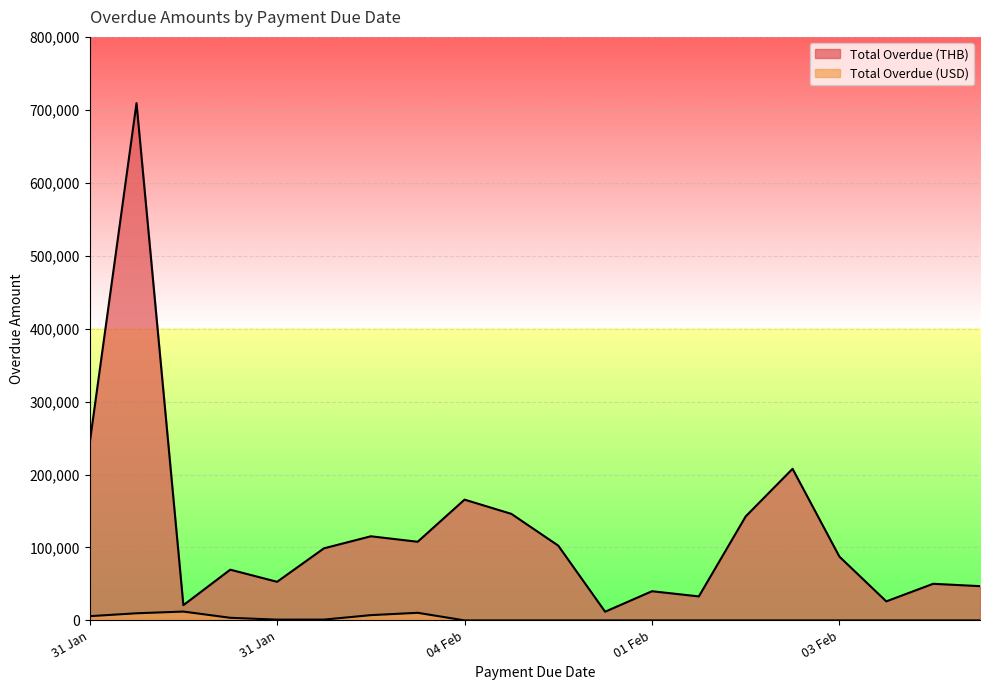

Reading left to right, list all the values displayed in this chart.

Total Overdue (THB): 242790	709210	20860	69550	52930	98820	115330	107820	165590	146040	102510	11910	40000	32900	142600	207840	87430	26100	50190	46960
Total Overdue (USD): 5802	9770	12118	3574	1045	1090	7220	10425	0	0	0	0	0	0	0	0	0	0	0	0